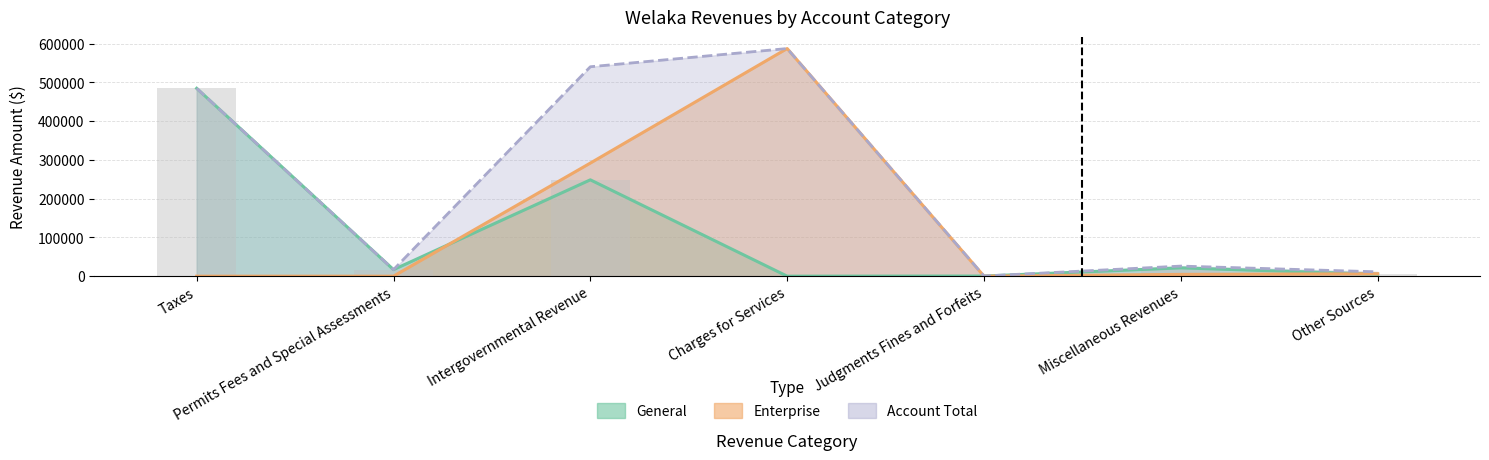

Reading left to right, list all the values displayed in this chart.

General: Taxes=484456	Permits Fees and Special Assessments=16858	Intergovernmental Revenue=248443	Charges for Services=0	Judgments Fines and Forfeits=368	Miscellaneous Revenues=21387	Other Sources=5000
Enterprise: Taxes=0	Permits Fees and Special Assessments=0	Intergovernmental Revenue=291673	Charges for Services=587083	Judgments Fines and Forfeits=0	Miscellaneous Revenues=4615	Other Sources=6208
Account Total: Taxes=484456	Permits Fees and Special Assessments=16858	Intergovernmental Revenue=540116	Charges for Services=587083	Judgments Fines and Forfeits=368	Miscellaneous Revenues=26002	Other Sources=11208